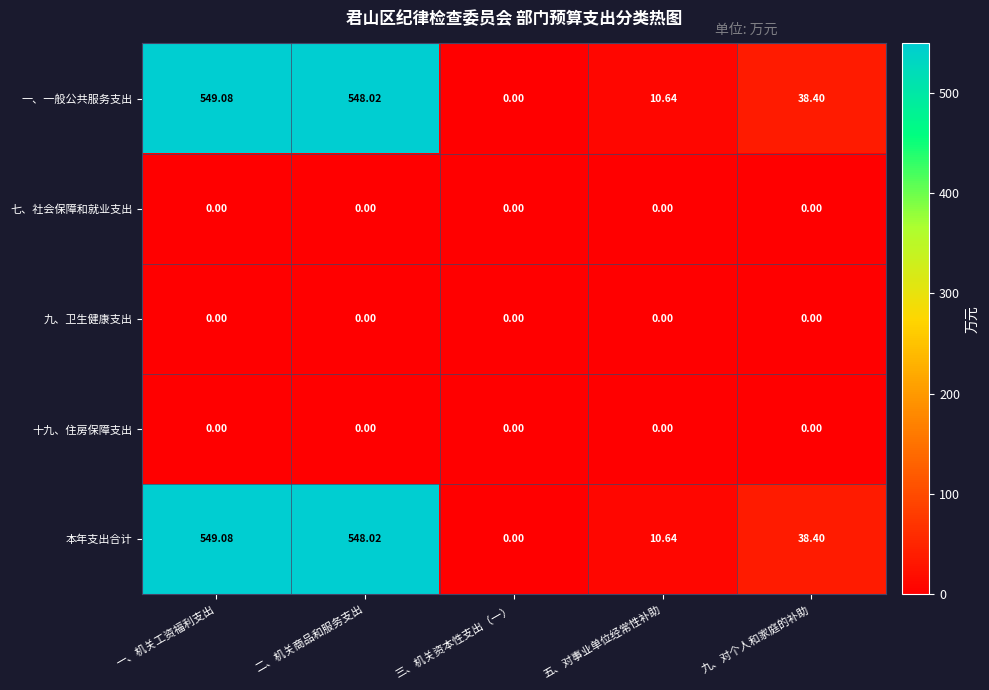

At which category is the sum across all series the highest?

一、机关工资福利支出